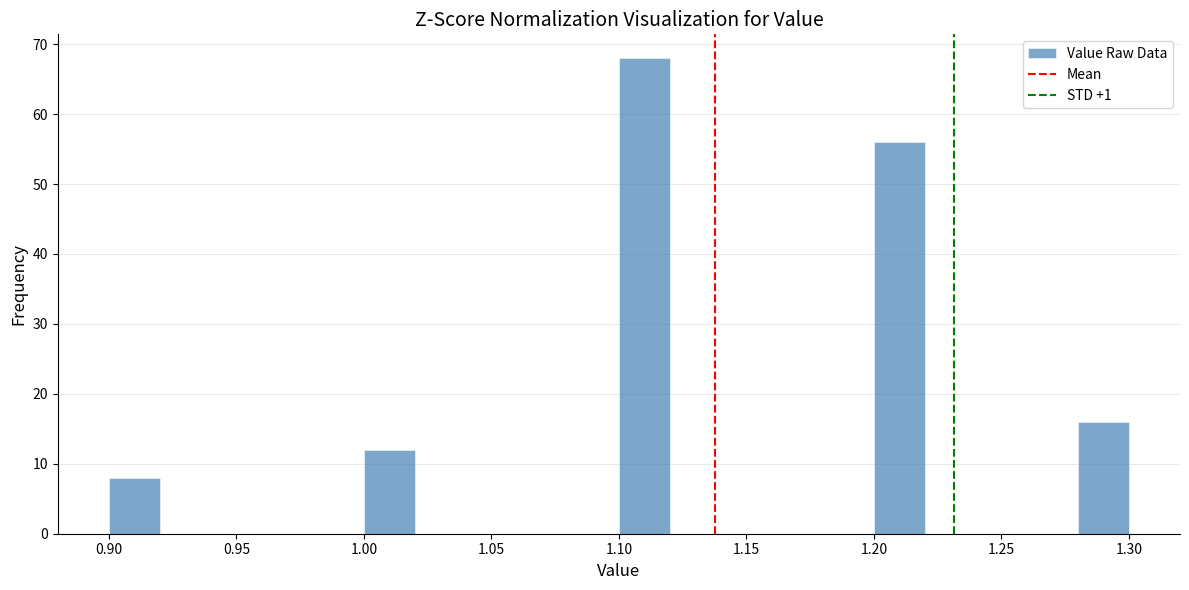

What is the height of the bar covering 1.00 to 1.02 on the x-axis? The values are not printed on the chart, so give them approximately, as read against the axis.

12